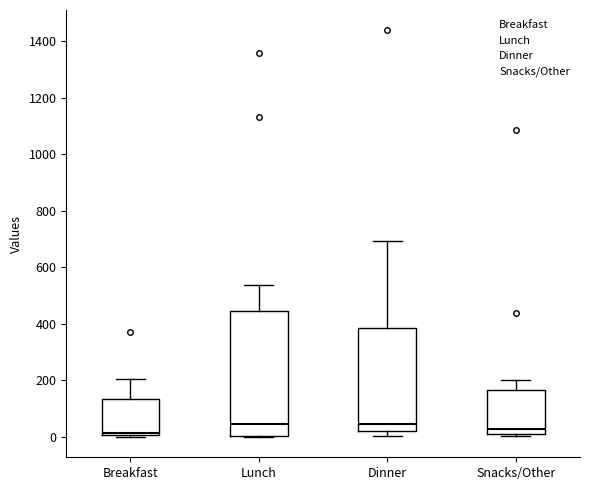

Which box is the tallest, from its lower edge to its upper edge?

Lunch